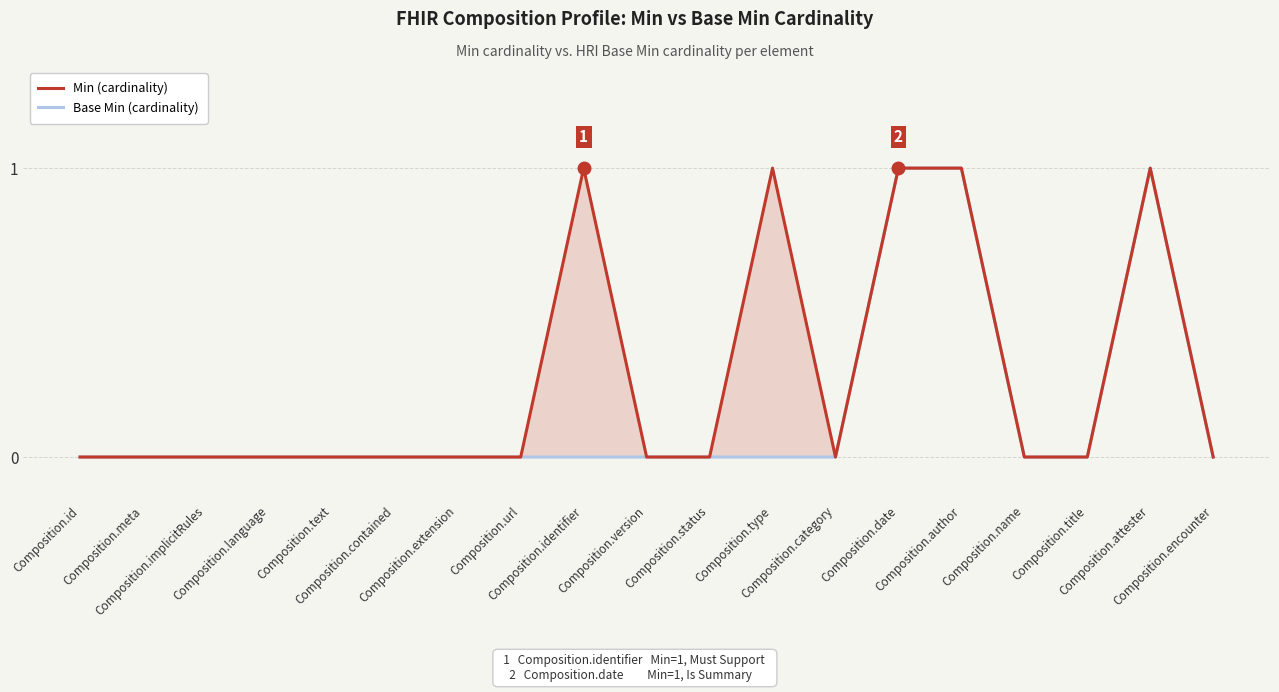

What is the maximum value for Min (cardinality)?

1